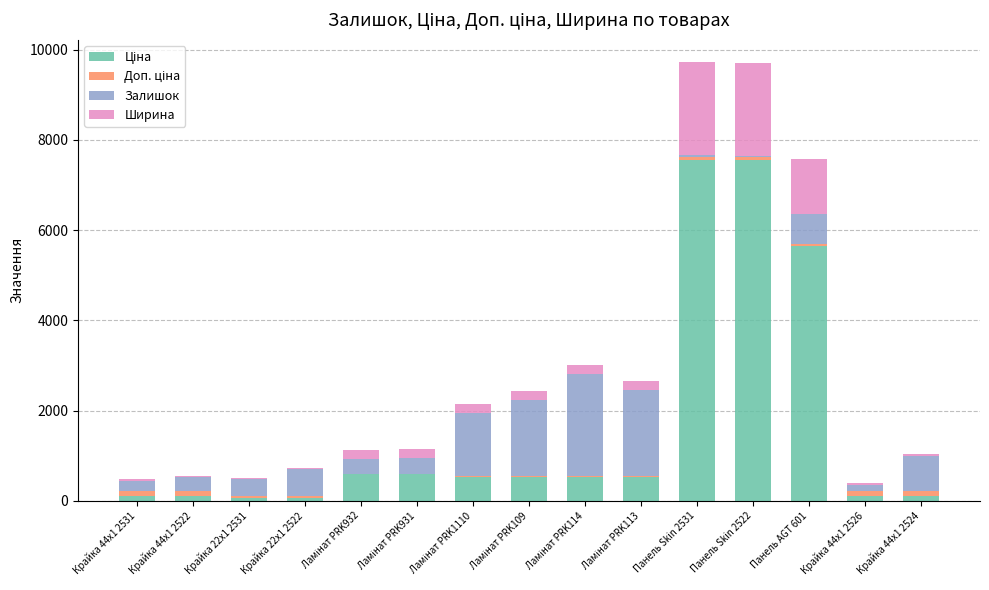

Rank the categories by Ширина value from lowest to highest.

Крайка 22x1 2531, Крайка 22x1 2522, Крайка 44x1 2531, Крайка 44x1 2522, Крайка 44x1 2526, Крайка 44x1 2524, Ламінат PRK932, Ламінат PRK931, Ламінат PRK1110, Ламінат PRK109, Ламінат PRK114, Ламінат PRK113, Панель AGT 601, Панель Skin 2531, Панель Skin 2522